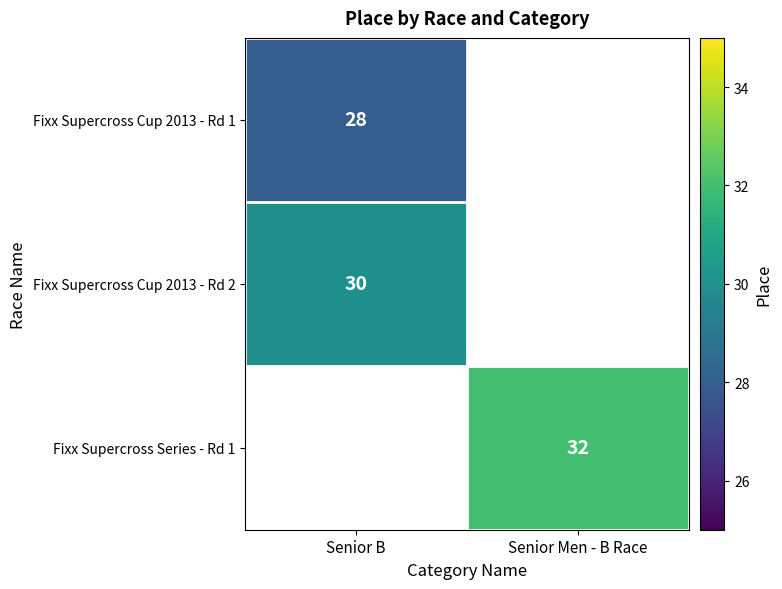

What is the greatest value displayed?

32.0